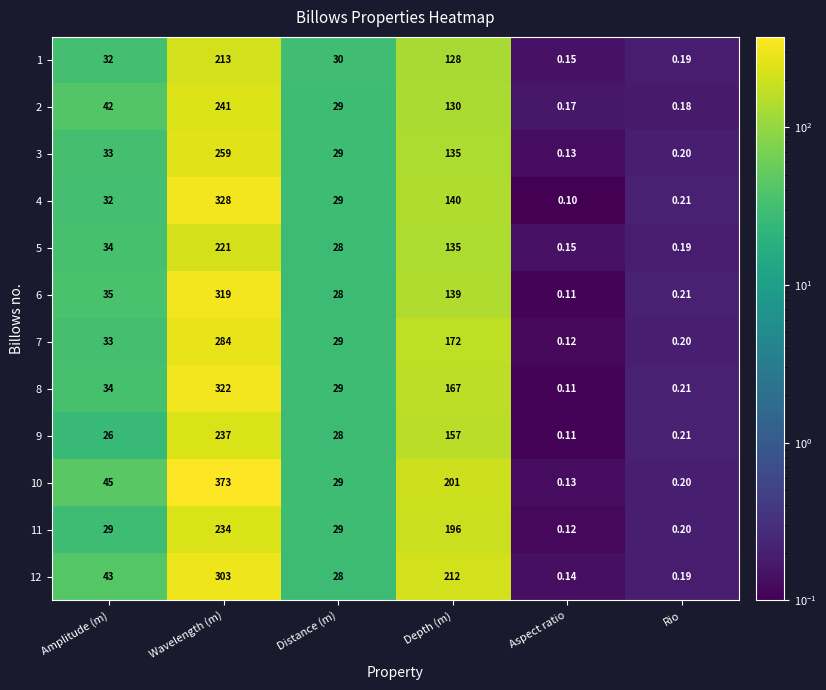

List the labels in order of 6 value, smallest first.

Aspect ratio, Rio, Distance (m), Amplitude (m), Depth (m), Wavelength (m)